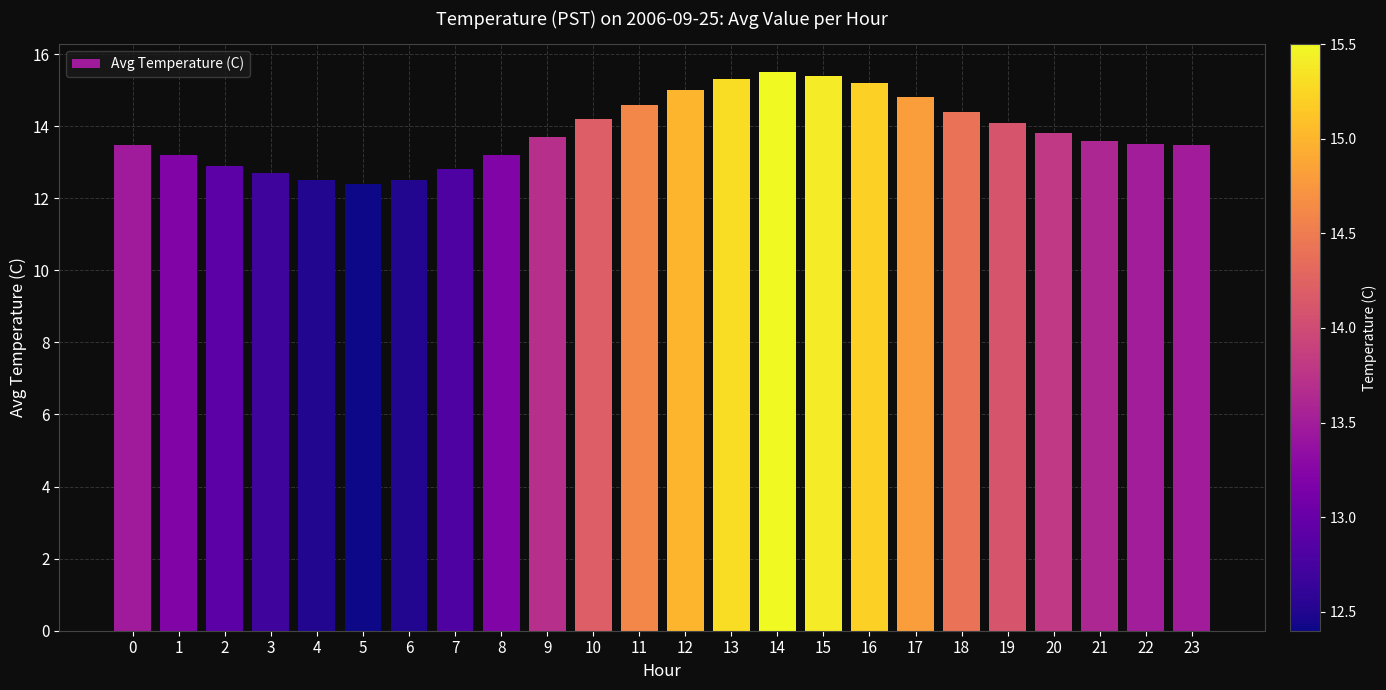

Are the bars horizontal?

No